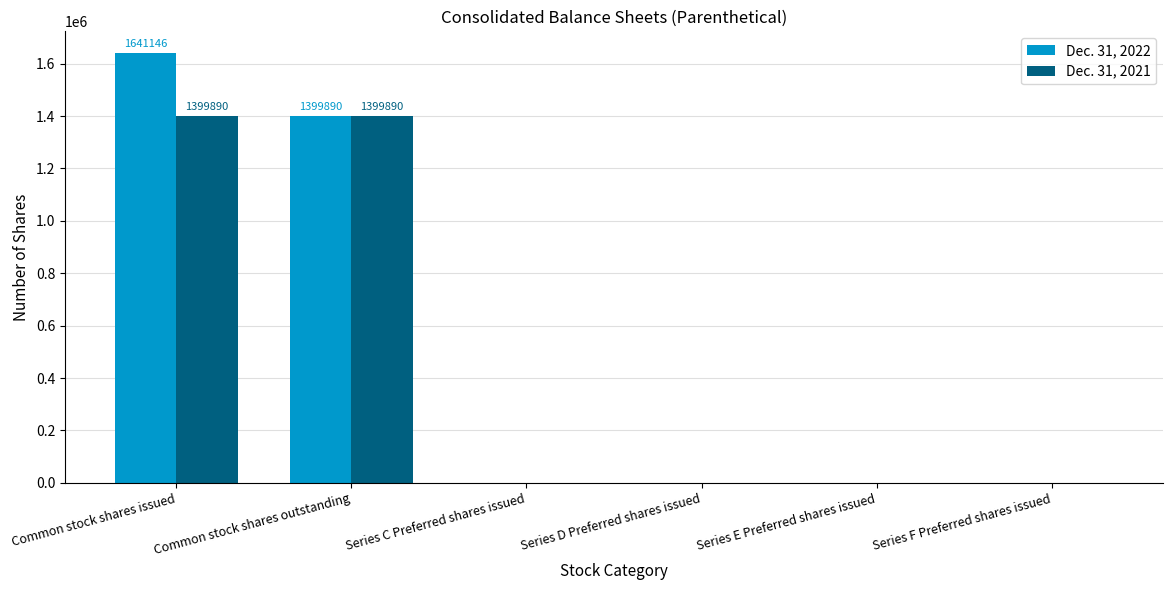

Does the chart contain stacked bars?

No